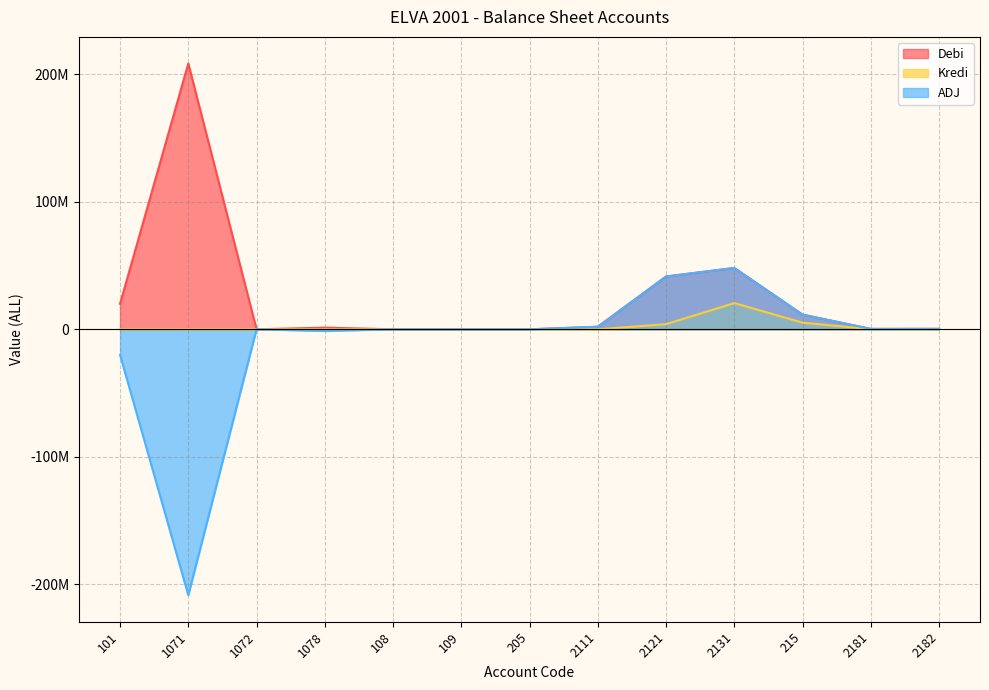

At which label does Kredi reach its peak?

2131